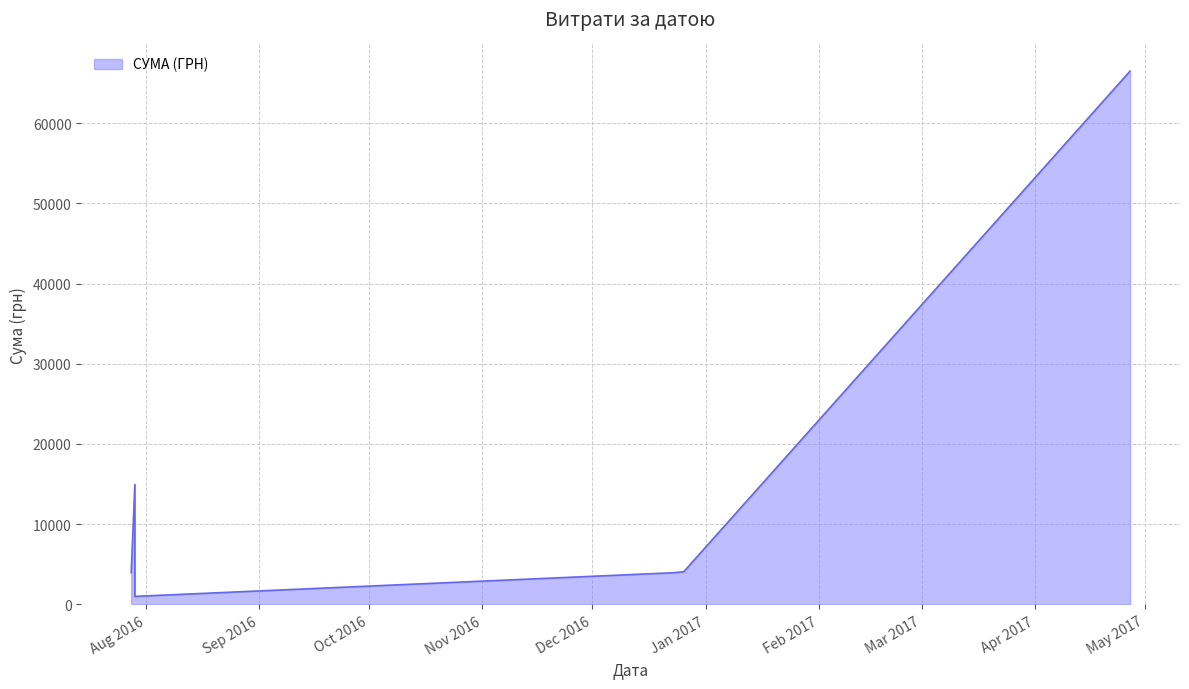

Which label corresponds to the smallest value in the chart?

29.07.2016